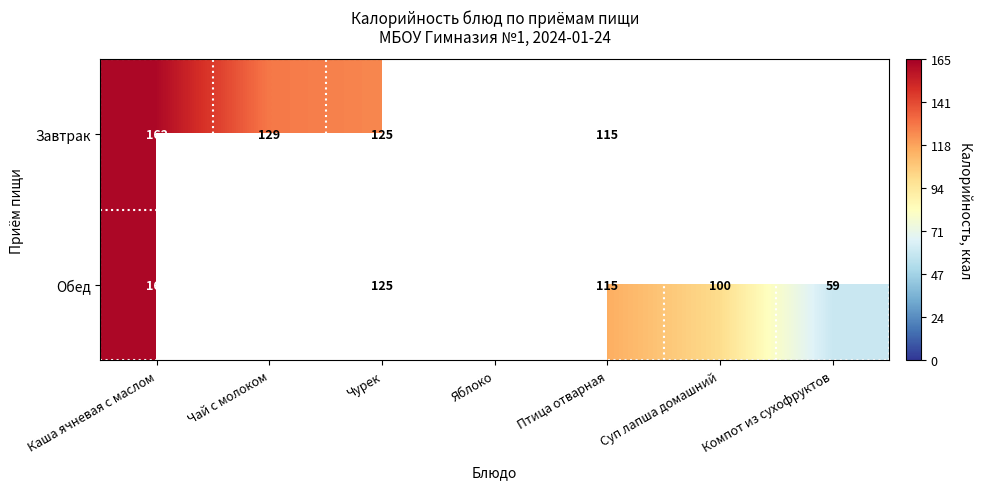

What is the smallest value displayed?

59.0